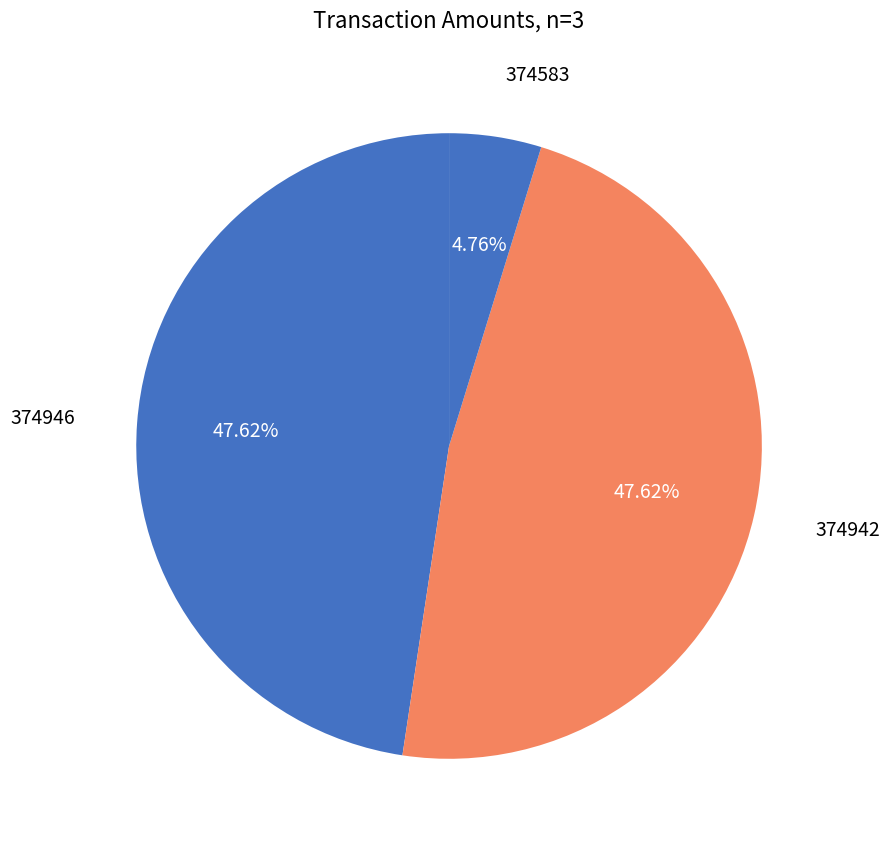

Which has a higher value, 374583 or 374946?

374946